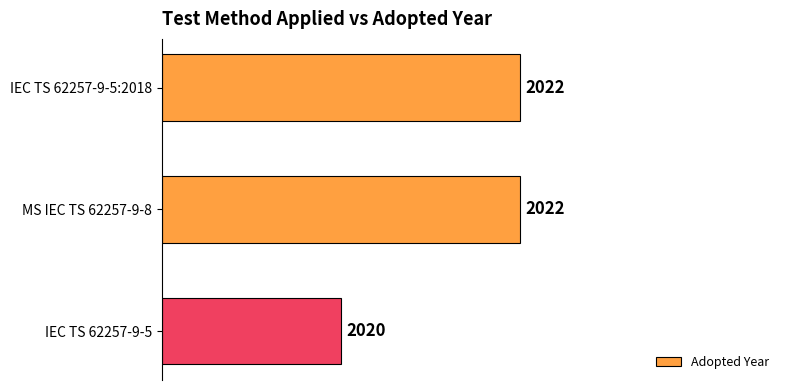

Does the chart contain any negative values?

No